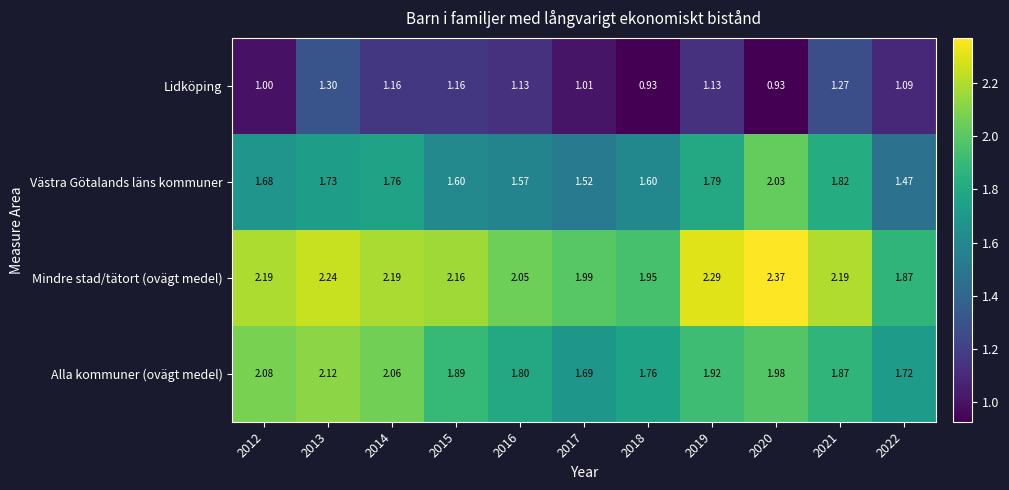

Is the value of Västra Götalands läns kommuner at 2018 greater than the value of Alla kommuner (ovägt medel) at 2015?

No